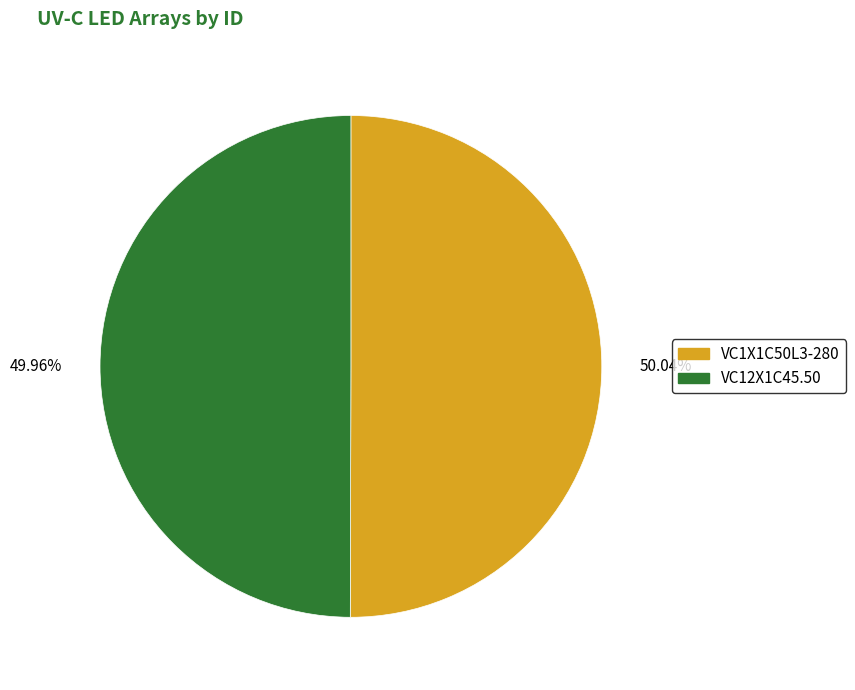

Do 49.96% and 50.04% together represent more than half of the pie?

Yes